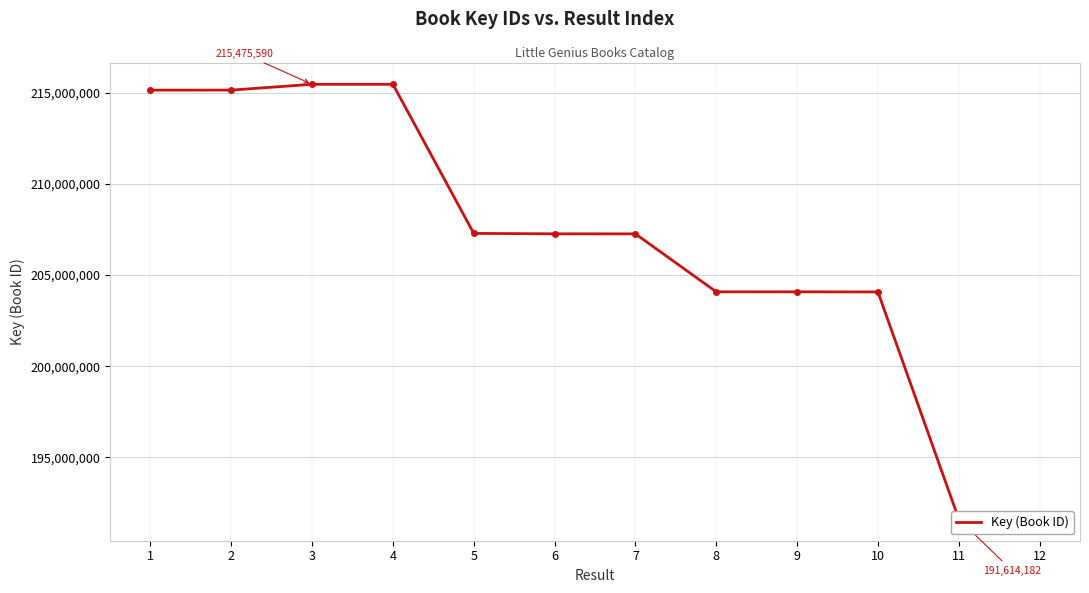

Rank the categories by value from lowest to highest.

11, 12, 10, 8, 9, 7, 6, 5, 1, 2, 4, 3